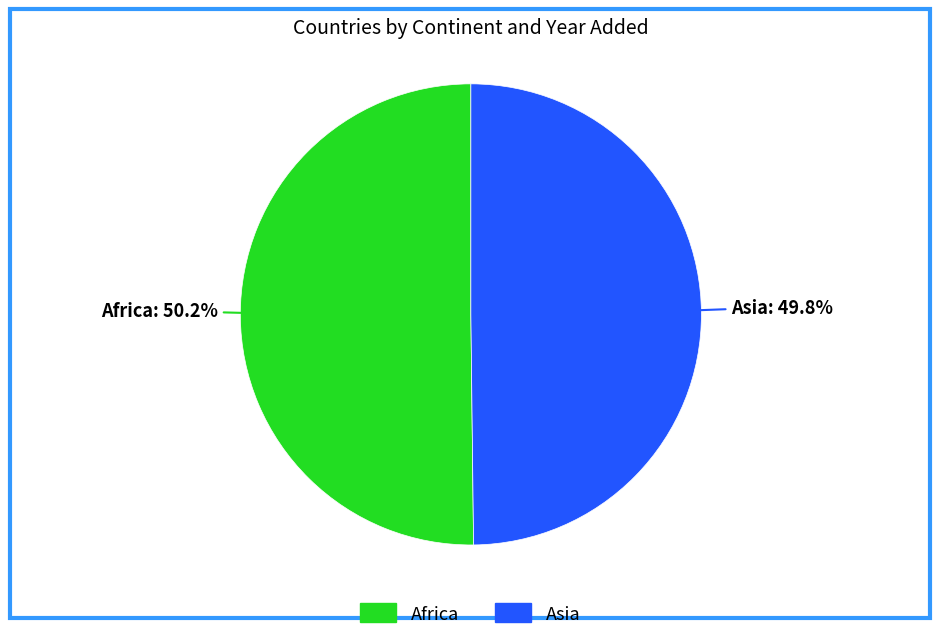

What is the ratio of the value at Africa to the value at Asia?

1.0